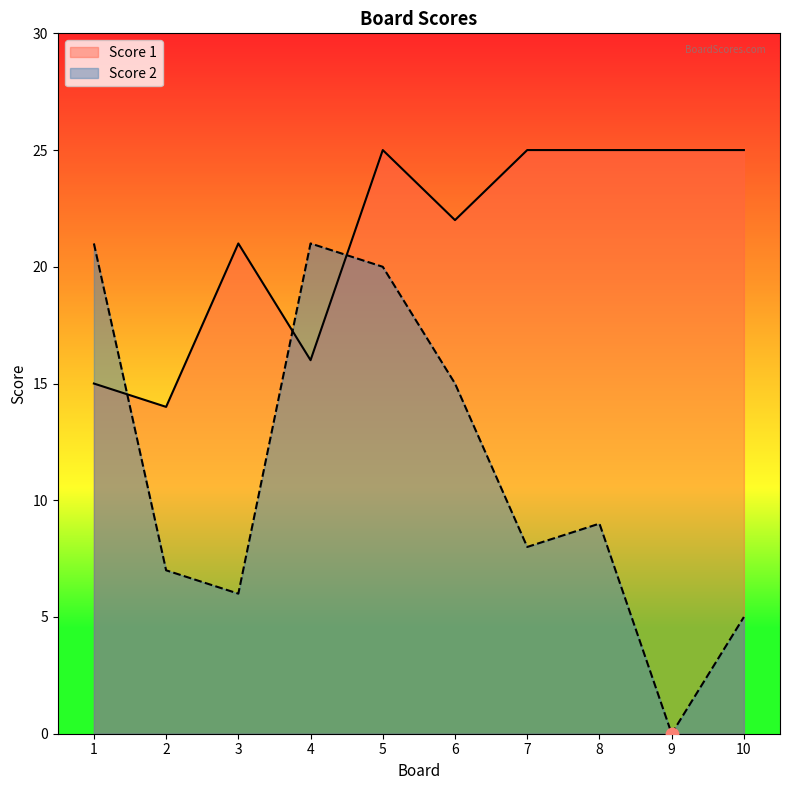

Which series contains the highest Y value?

Score 1